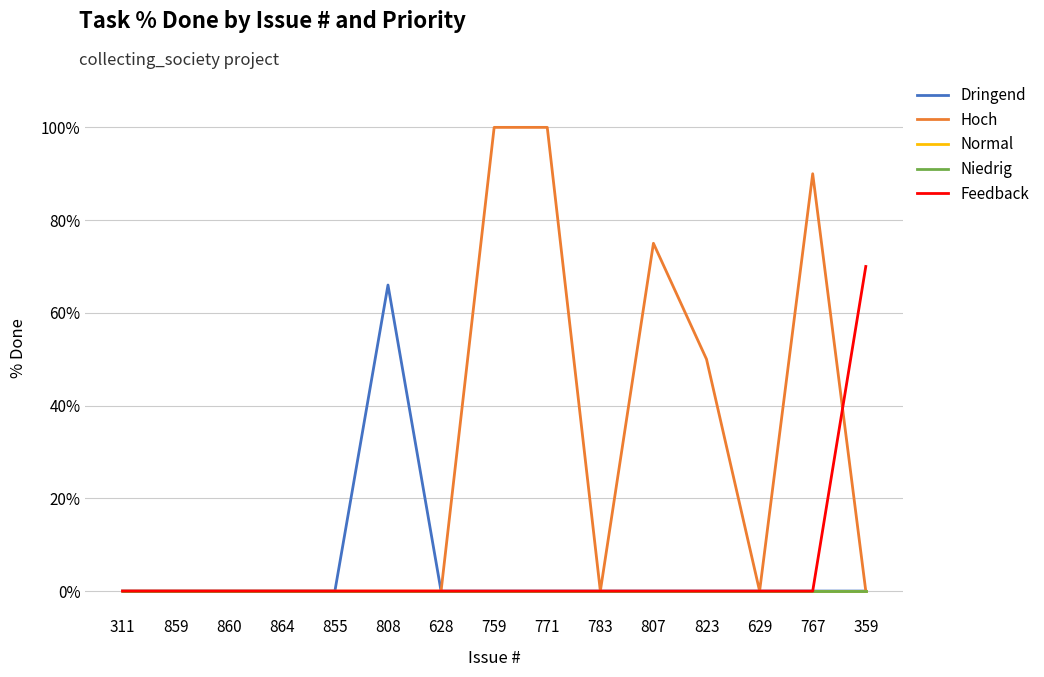

Which label corresponds to the largest value in the chart?

759